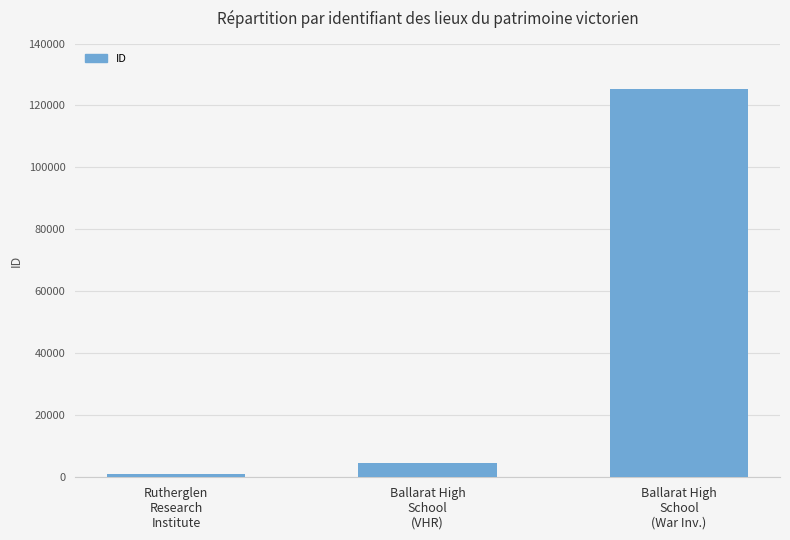

Reading right to left, list all the values displayed in this chart.

125280	4518	1006